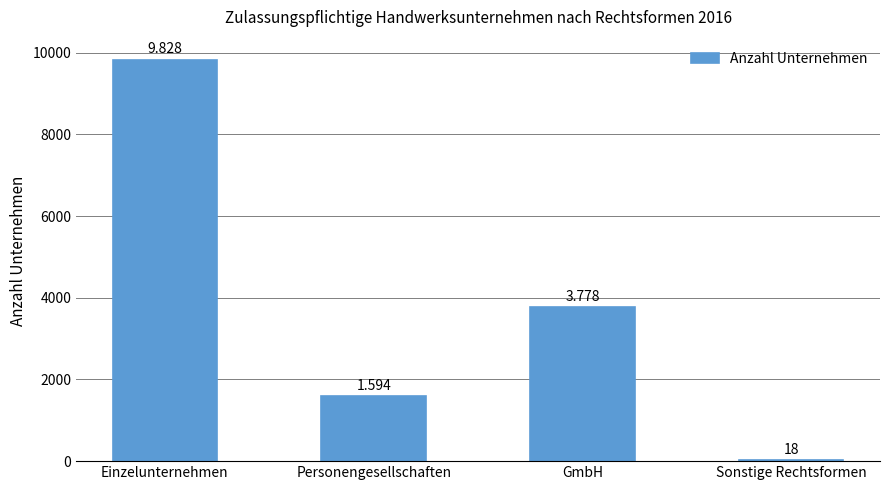

What is the minimum value shown in the chart?

18